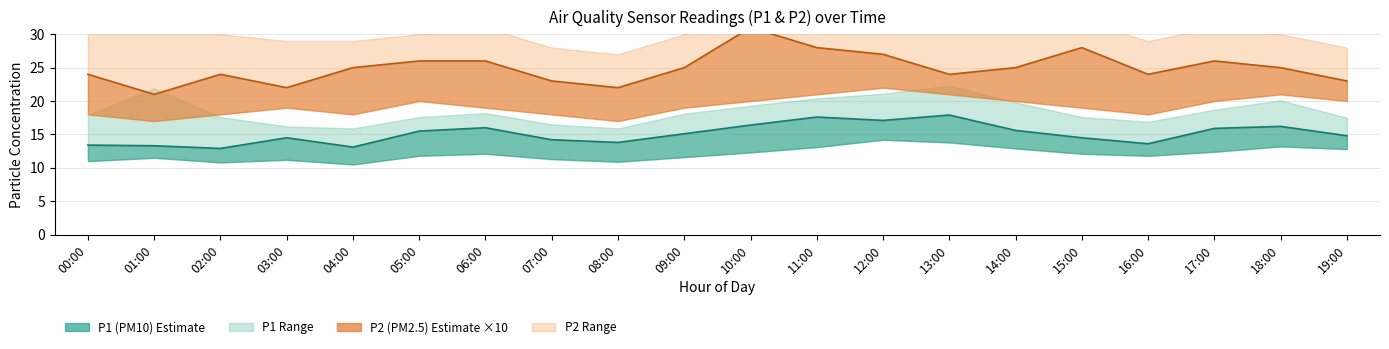

What is the difference between the maximum and minimum values in the P1 Mid series?

5.0